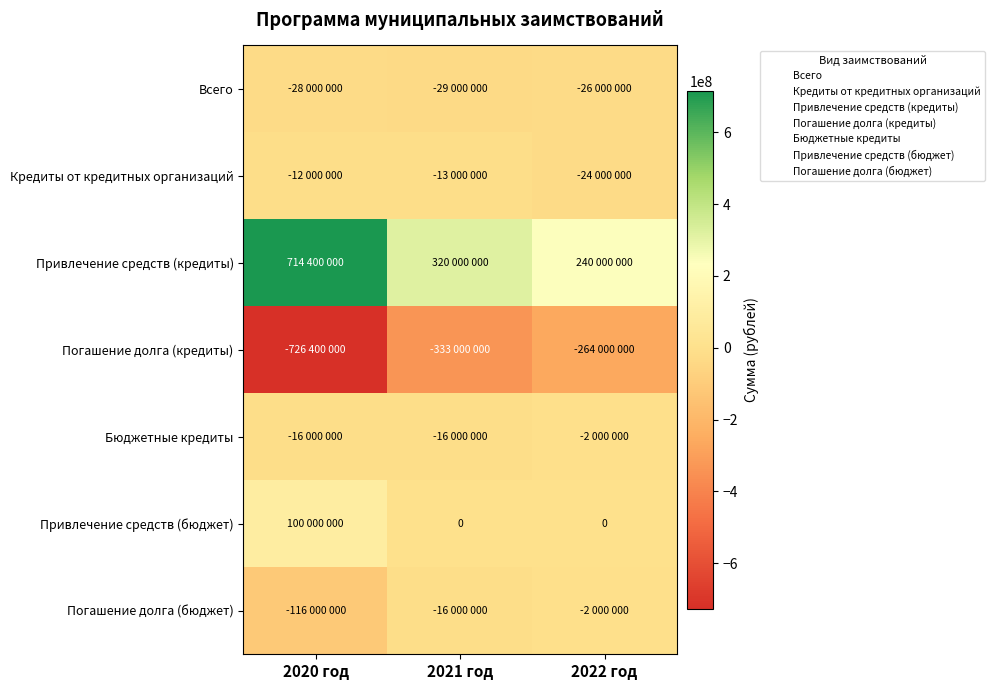

Which has a higher value, 2021 год or 2020 год?

2020 год